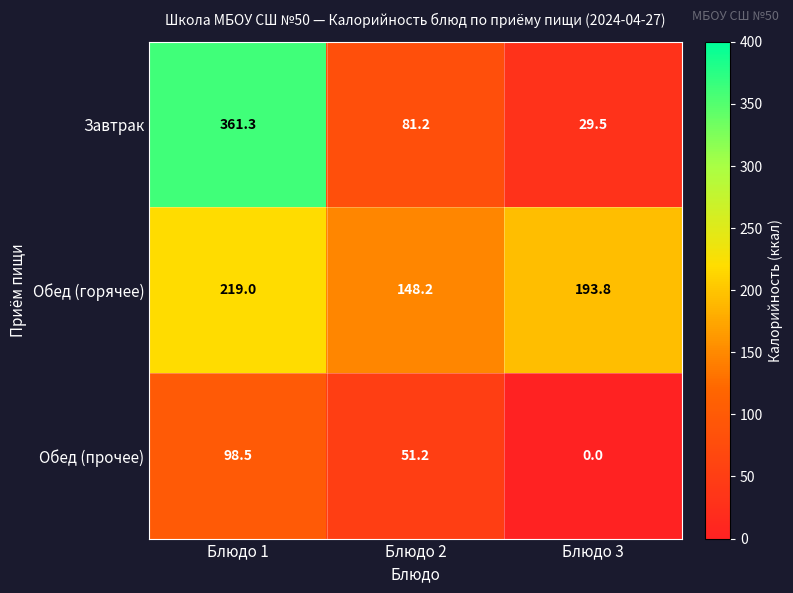

List the series in order of their overall mean, lowest first.

Обед (прочее), Завтрак, Обед (горячее)